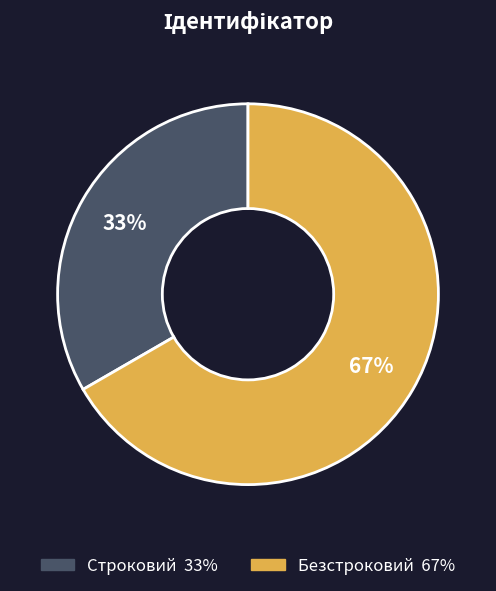

To the nearest percent, what is the combined percentage of Строковий and Безстроковий?

100%